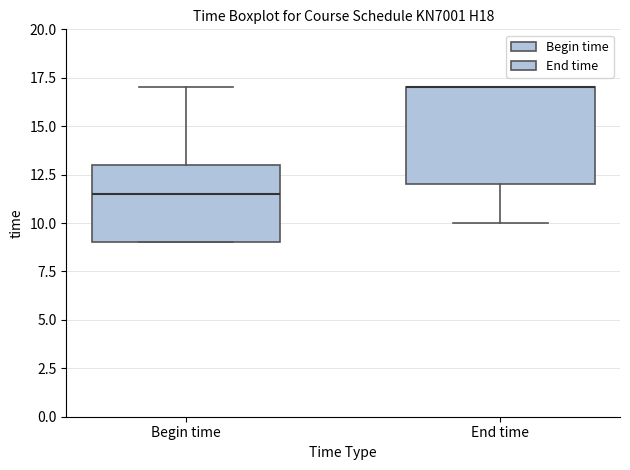

Reading left to right, read every box against the y-axis: the position of its median line, the range the box covers, and the ends of its whiskers. The values are not printed on the chart, so give them approximately, as read against the axis.

Begin time: median 11.5, box 9.0 to 13.0, whiskers 9.0 to 17.0
End time: median 17.0 (drawn on the box's upper edge), box 12.0 to 17.0, whiskers 10.0 to 17.0